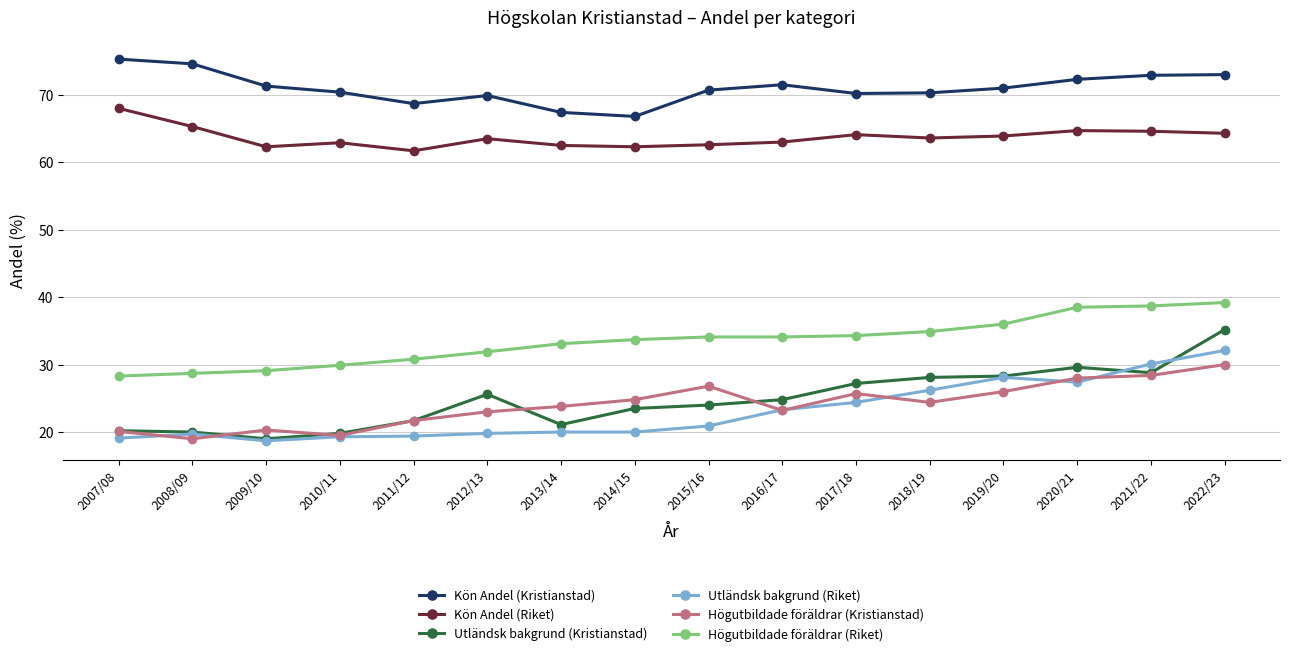

At how many categories does at least one series exceed 50?

16